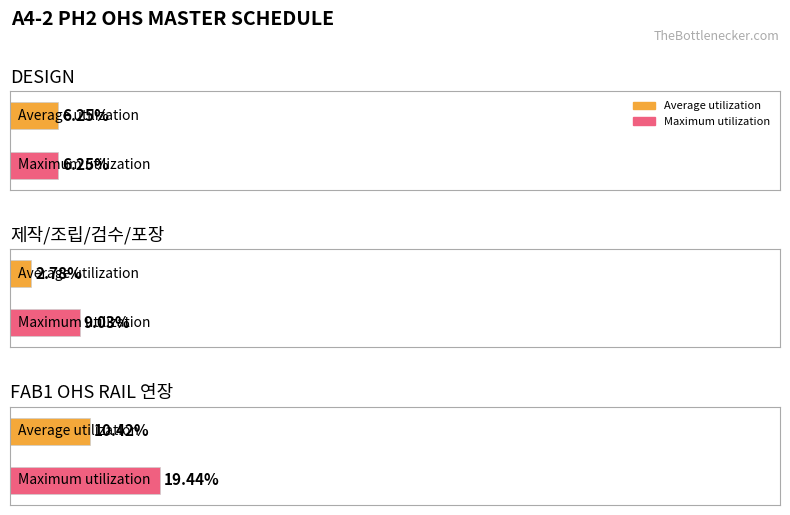

The Maximum utilization series shows 82 at 제작/조립/검수/포장. True or false?

False